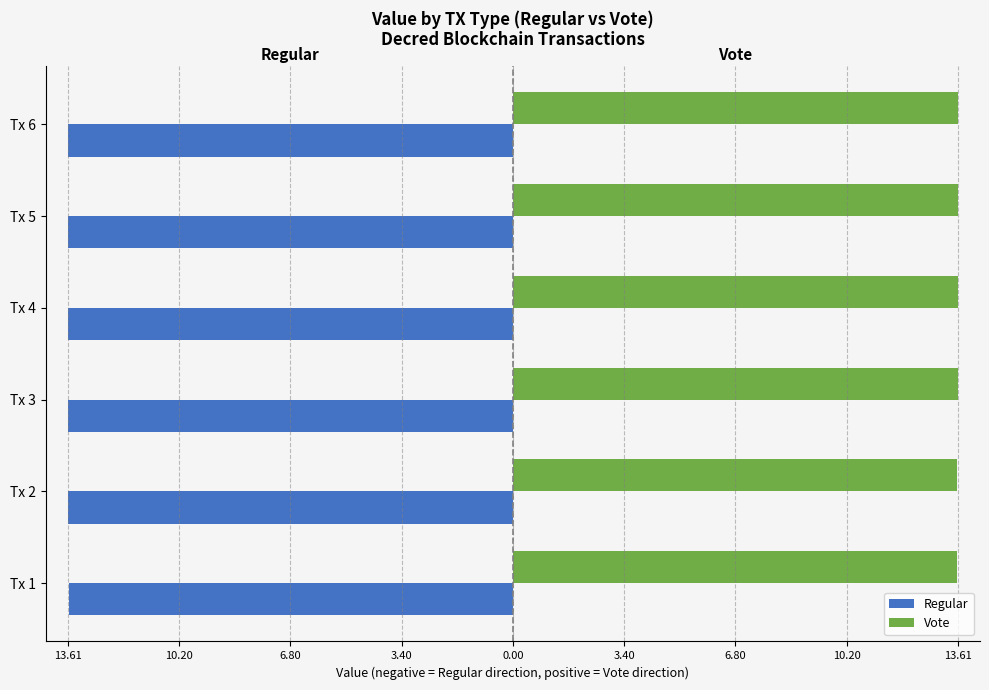

What are all the series names shown in the legend?

Regular, Vote